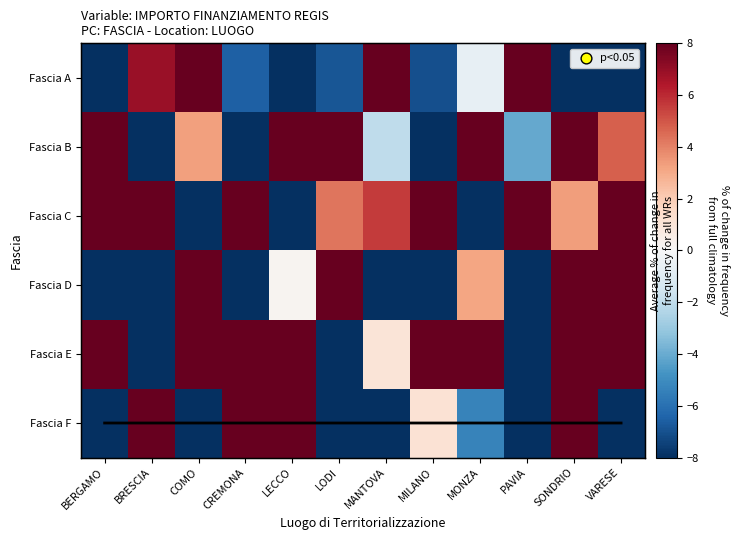

What is the sum of the Fascia E values at CREMONA and PAVIA?

51.6